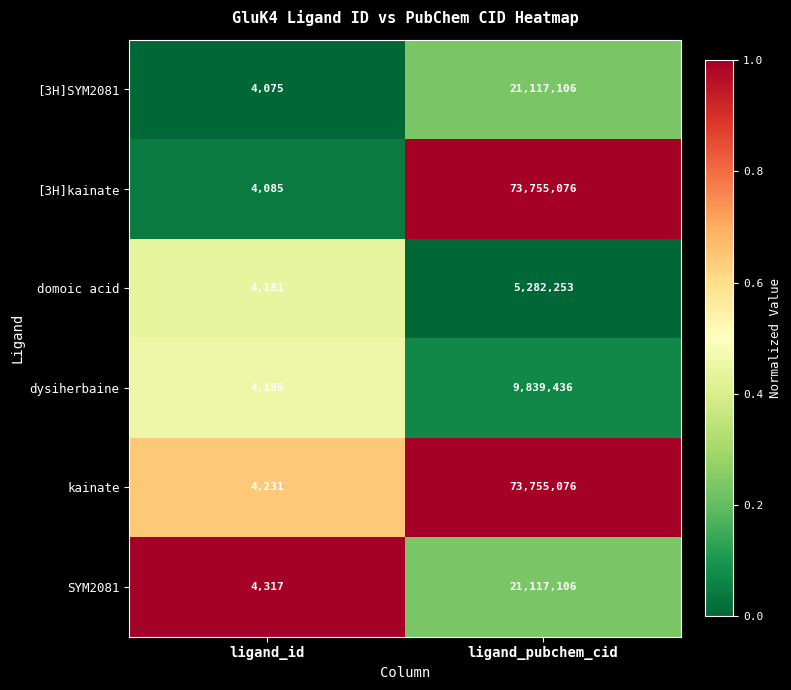

What is the average value of the SYM2081 series?

10560712